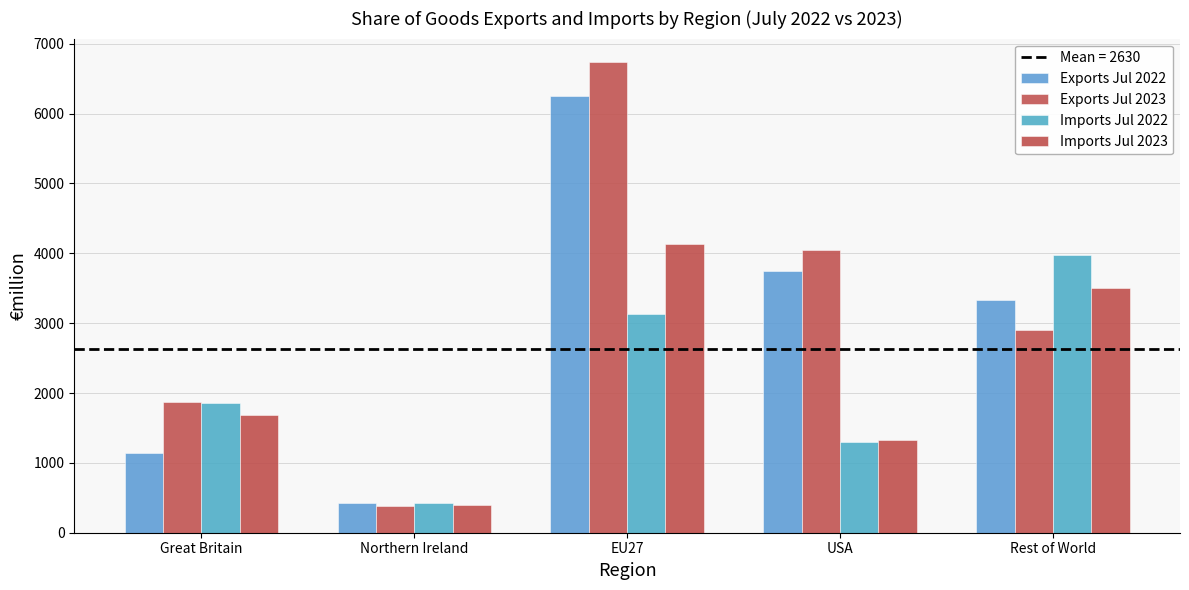

How many groups of bars are there?

5